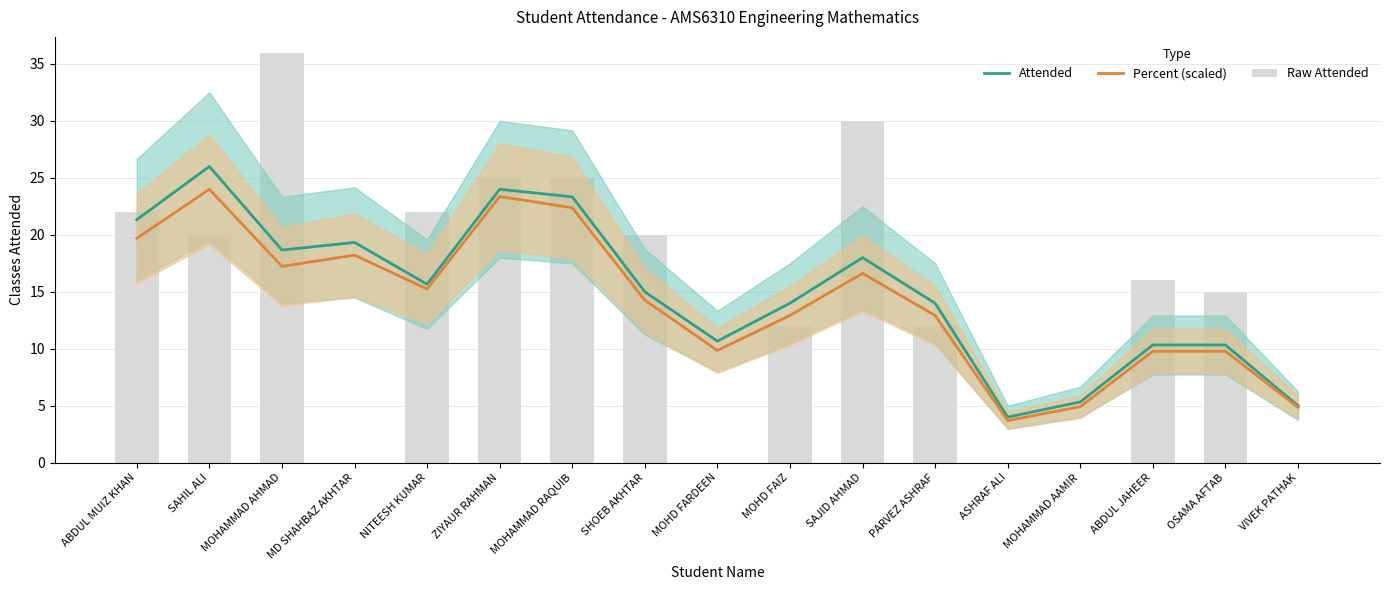

At which label does Percent (scaled) reach its peak?

SAHIL ALI